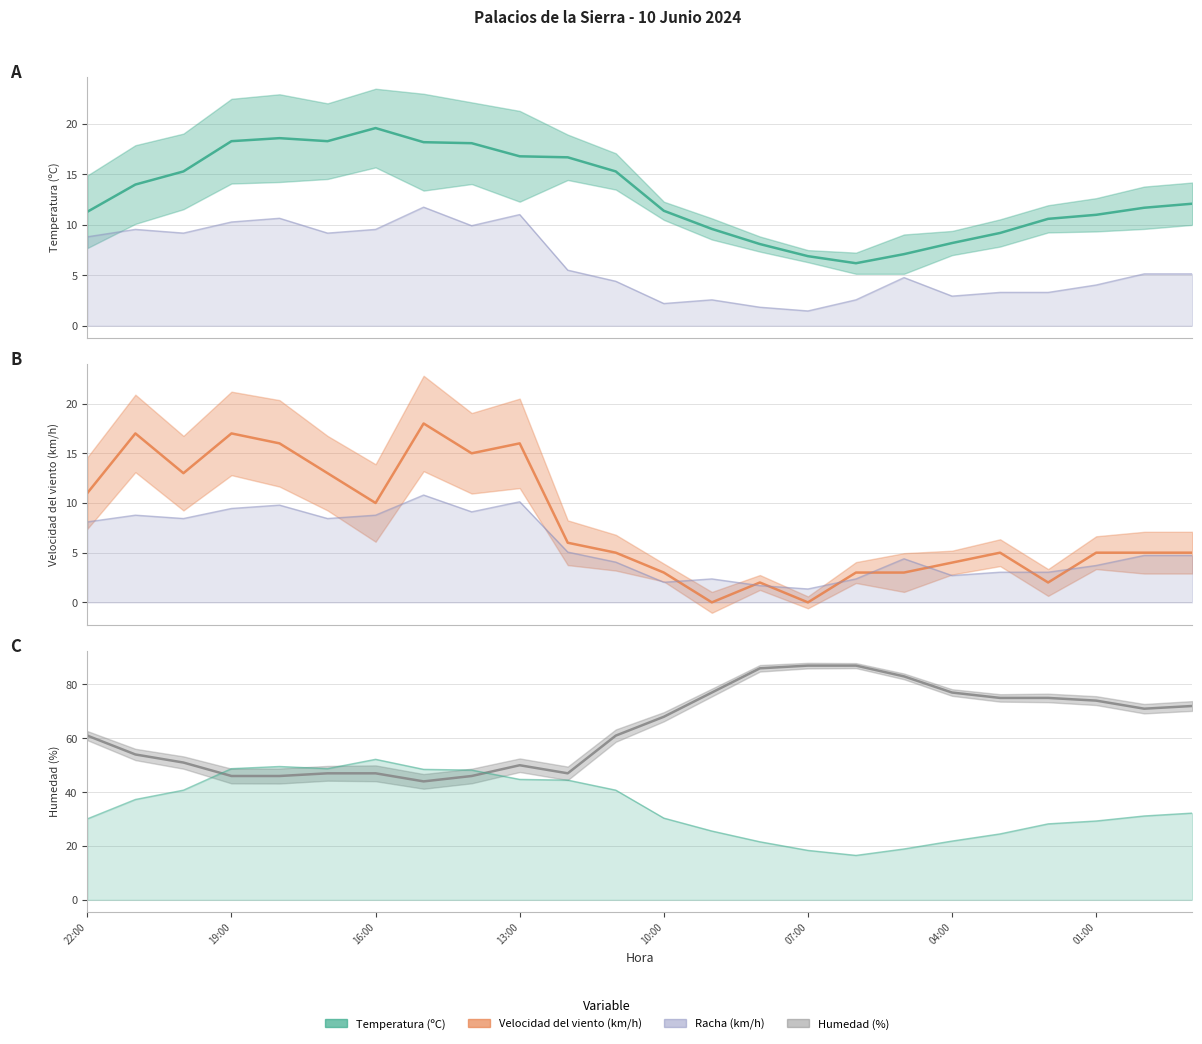

Which series has the largest total across all categories?

Humedad (%)